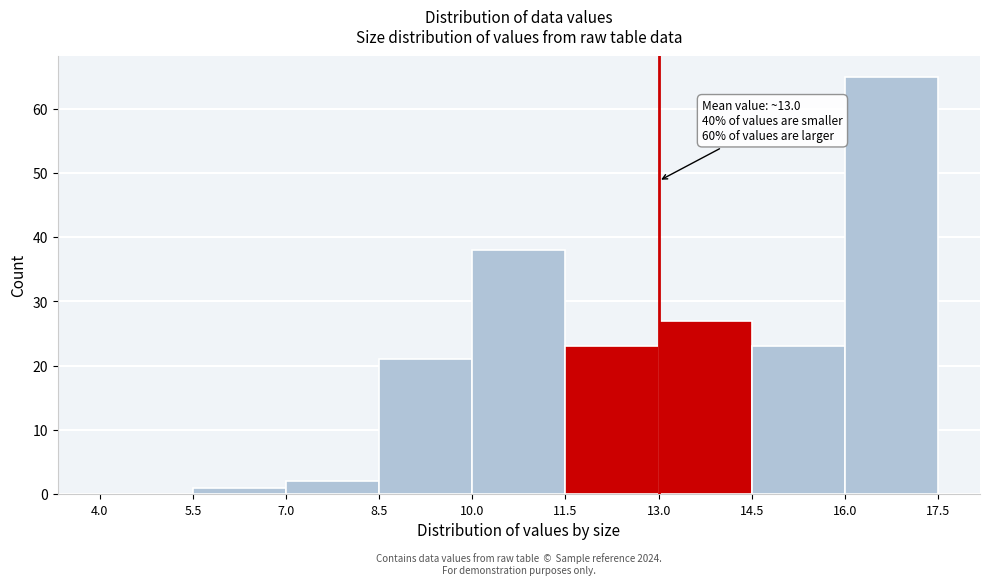

Which range on the x-axis has the tallest bar?

16.0 to 17.5